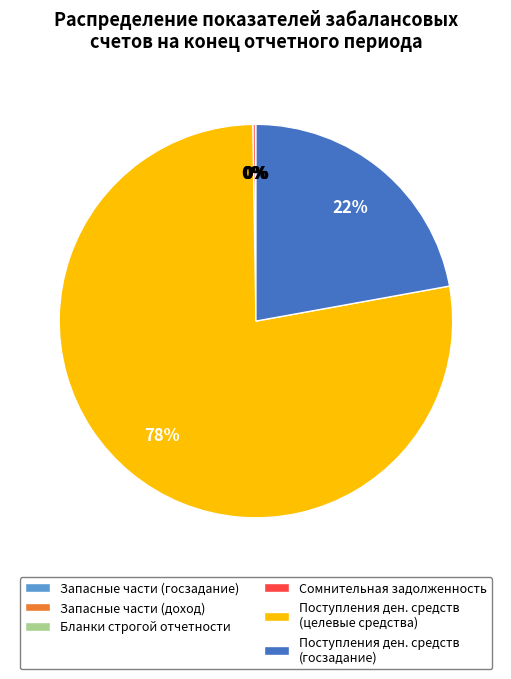

Which category accounts for the majority?

Поступления ден. средств (целевые средства)